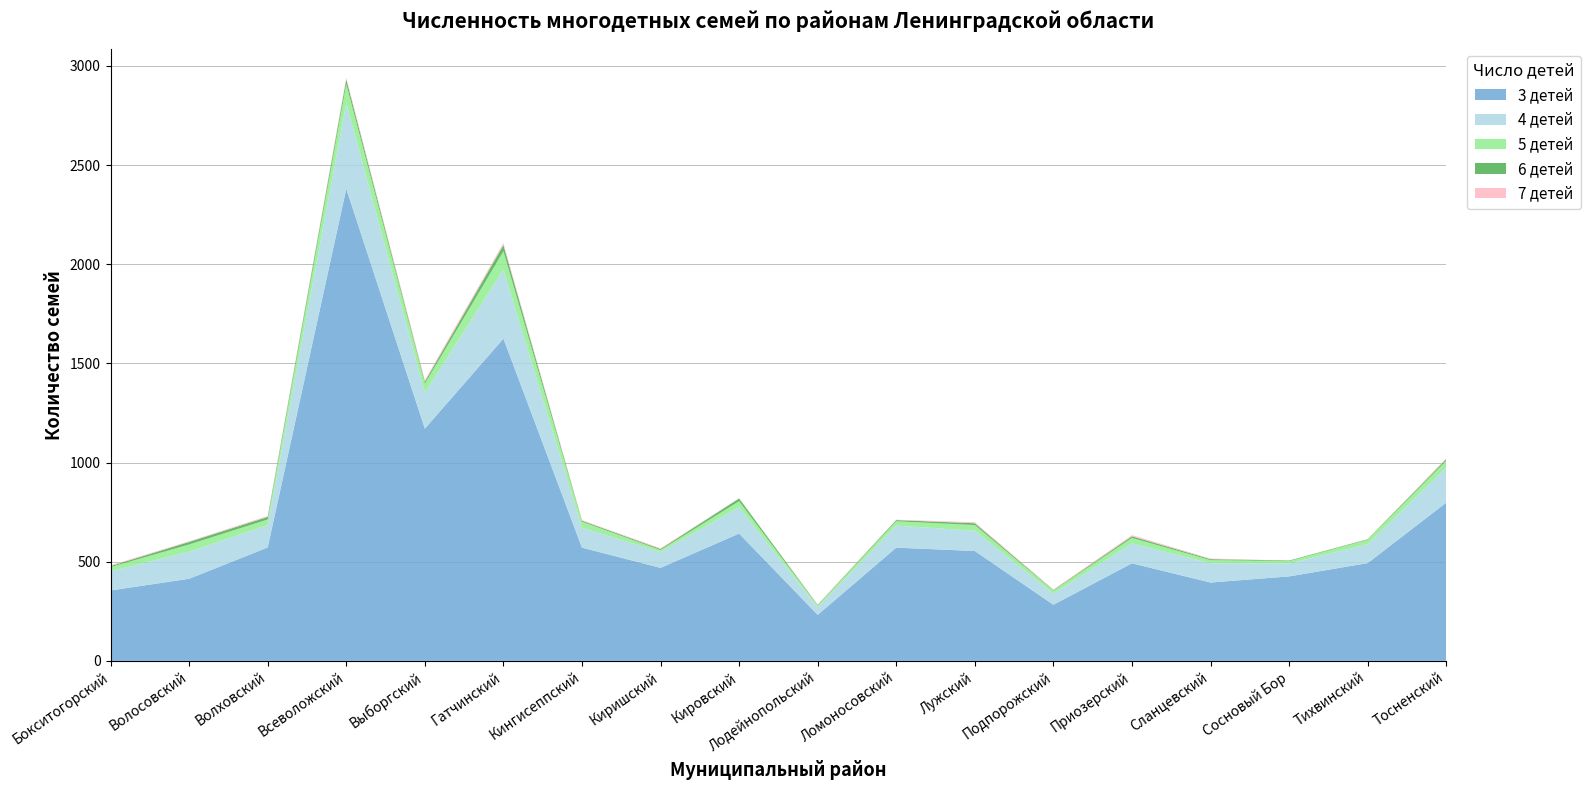

Reading right to left, what are all the values shown in this chart?

3 детей: Тосненский=798	Тихвинский=493	Сосновый Бор=426	Сланцевский=395	Приозерский=492	Подпорожский=283	Лужский=554	Ломоносовский=571	Лодейнопольский=232	Кировский=642	Киришский=469	Кингисеппский=571	Гатчинский=1625	Выборгский=1171	Всеволожский=2381	Волховский=572	Волосовский=414	Бокситогорский=355
4 детей: Тосненский=176	Тихвинский=95	Сосновый Бор=65	Сланцевский=97	Приозерский=100	Подпорожский=56	Лужский=102	Ломоносовский=111	Лодейнопольский=38	Кировский=133	Киришский=80	Кингисеппский=100	Гатчинский=348	Выборгский=181	Всеволожский=432	Волховский=113	Волосовский=136	Бокситогорский=97
5 детей: Тосненский=35	Тихвинский=22	Сосновый Бор=12	Сланцевский=16	Приозерский=28	Подпорожский=15	Лужский=29	Ломоносовский=22	Лодейнопольский=9	Кировский=30	Киришский=10	Кингисеппский=31	Гатчинский=93	Выборгский=46	Всеволожский=96	Волховский=28	Волосовский=37	Бокситогорский=21
6 детей: Тосненский=8	Тихвинский=3	Сосновый Бор=3	Сланцевский=5	Приозерский=8	Подпорожский=3	Лужский=9	Ломоносовский=6	Лодейнопольский=3	Кировский=14	Киришский=5	Кингисеппский=5	Гатчинский=31	Выборгский=10	Всеволожский=24	Волховский=13	Волосовский=13	Бокситогорский=5
7 детей: Тосненский=5	Тихвинский=1	Сосновый Бор=0	Сланцевский=3	Приозерский=6	Подпорожский=3	Лужский=5	Ломоносовский=2	Лодейнопольский=2	Кировский=1	Киришский=4	Кингисеппский=3	Гатчинский=10	Выборгский=8	Всеволожский=8	Волховский=5	Волосовский=3	Бокситогорский=4